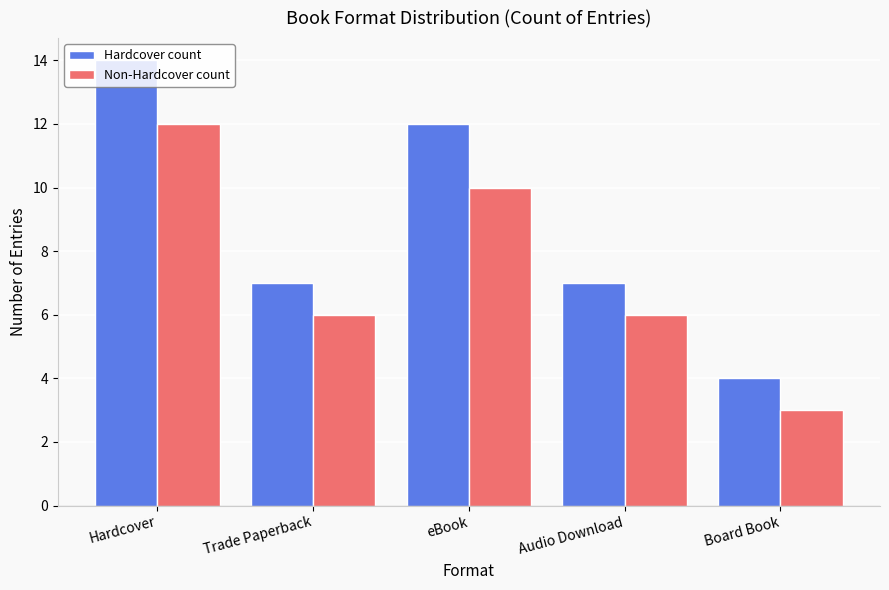

Count the number of categories in the chart.

5